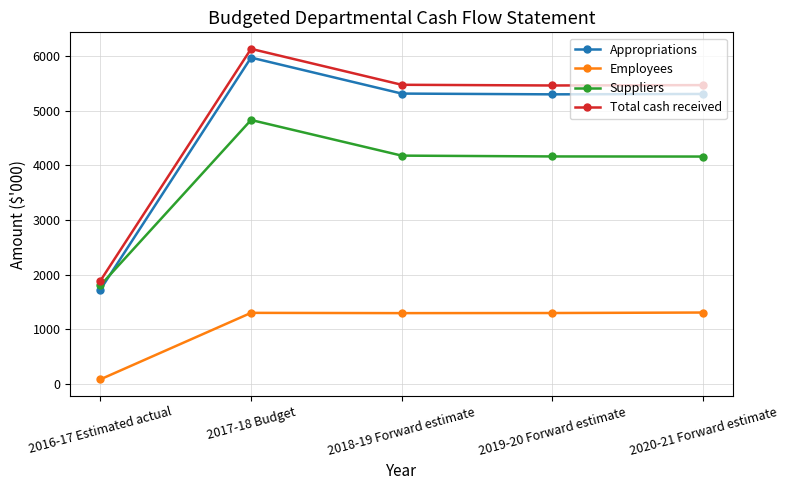

Which category has the lowest value in the Appropriations series?

2016-17 Estimated actual